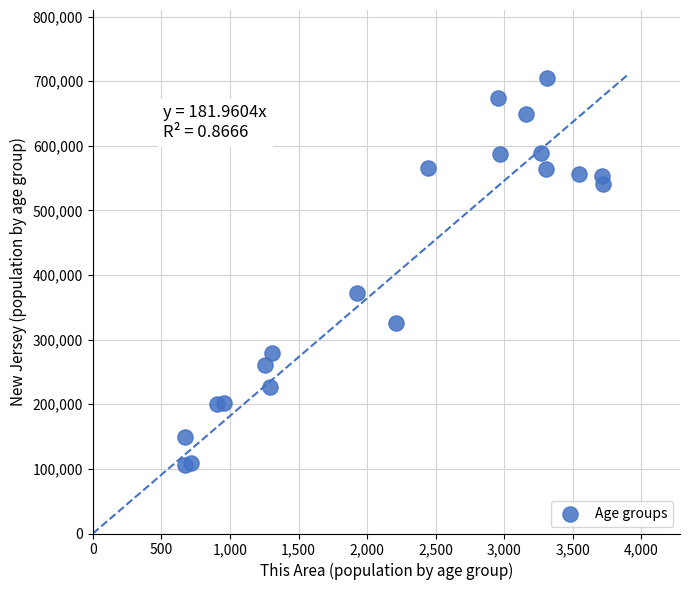

What is the range of X values (max minus min)?

3053